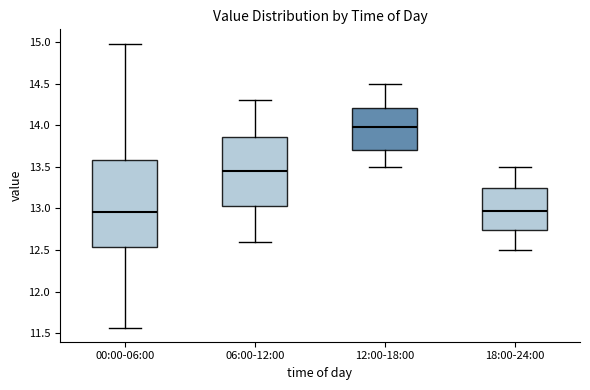

Which box is the tallest, from its lower edge to its upper edge?

00:00-06:00